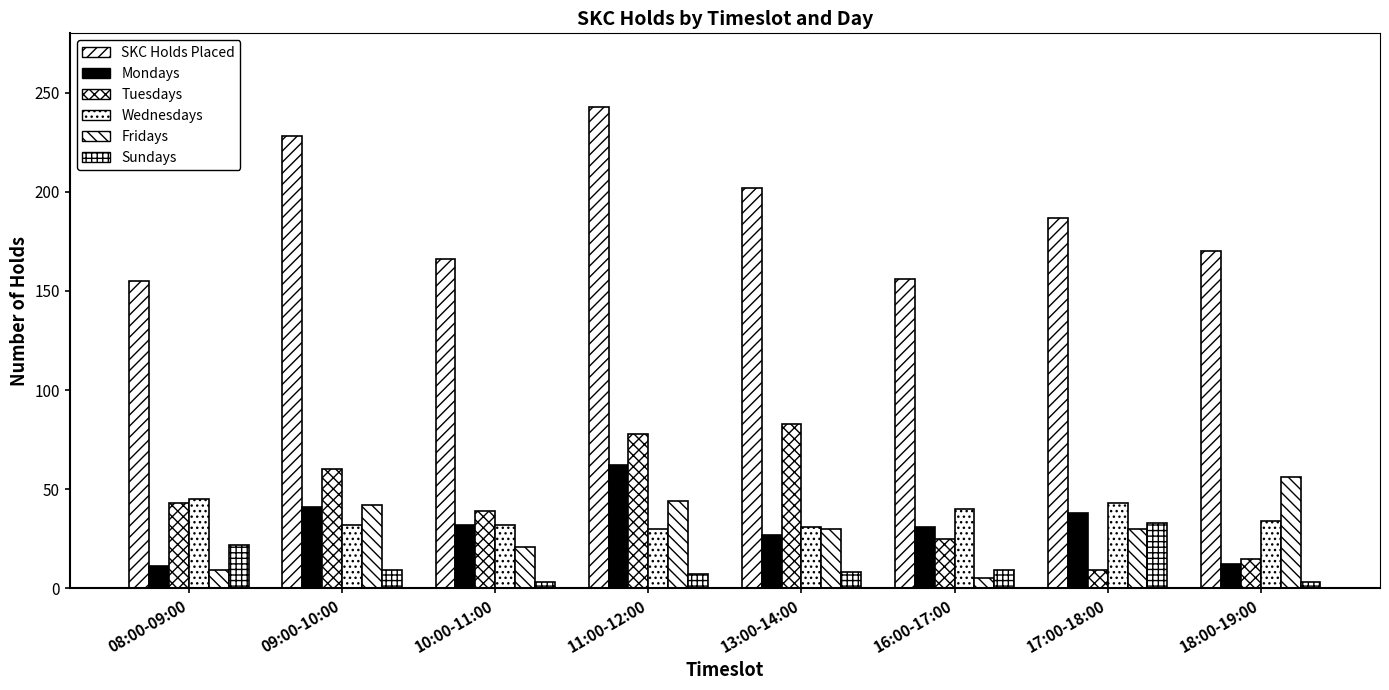

What is the sum of the Fridays values at 18:00-19:00 and 09:00-10:00?

98